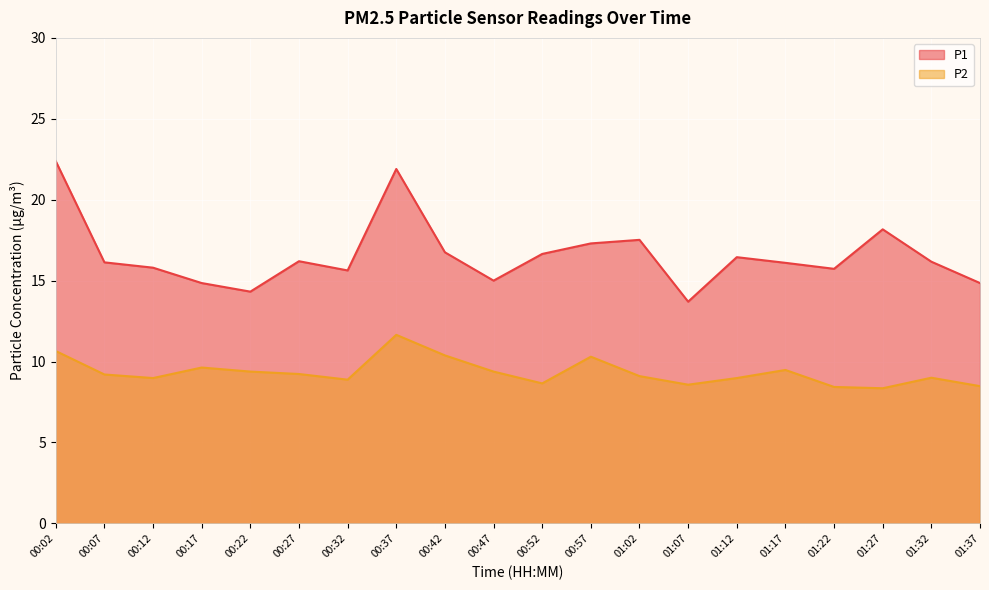

How many interior local peaks does the P2 series have?

5